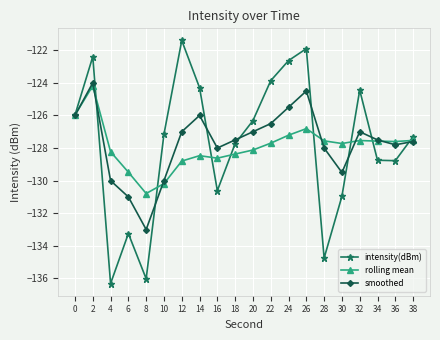

At which category is the sum across all series the highest?

2